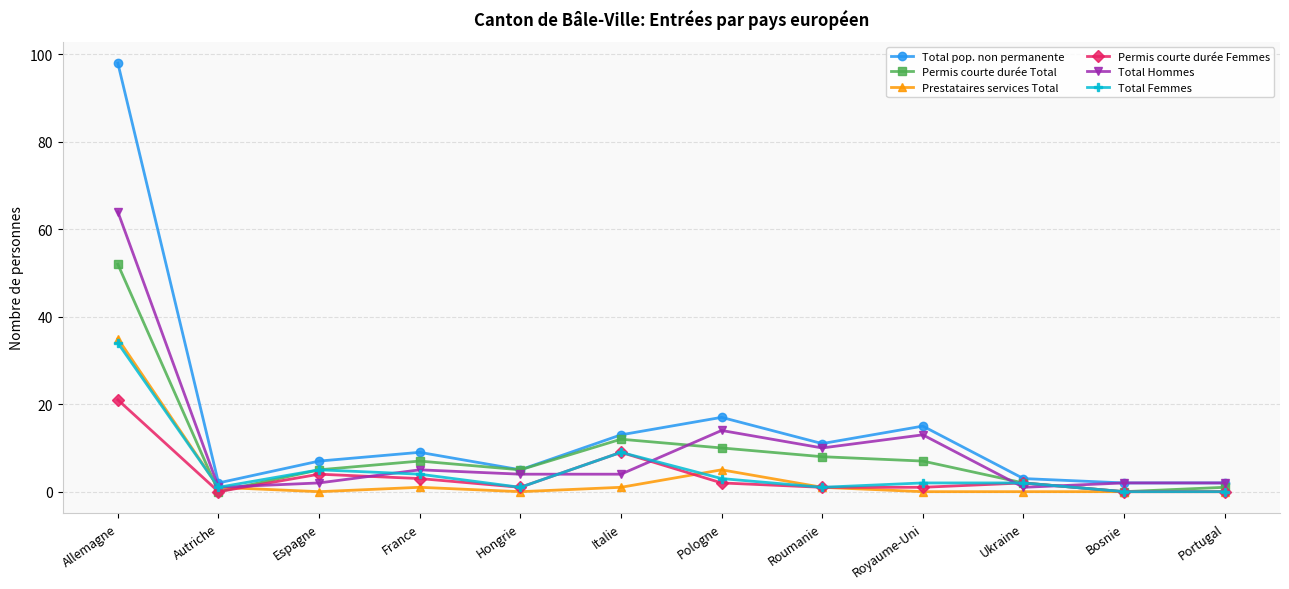

What is the maximum value for Prestataires services Total?

35